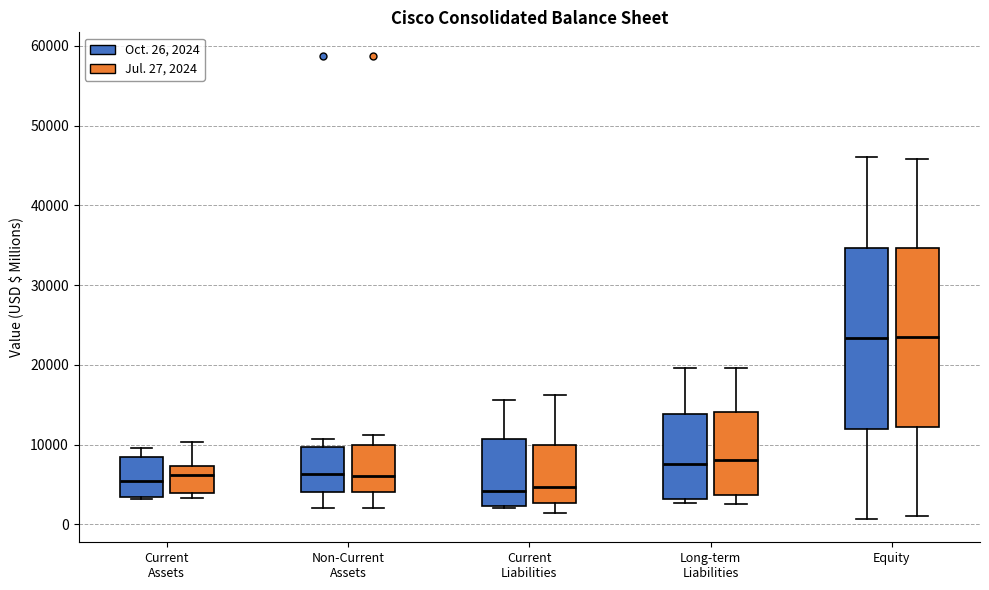

Reading left to right, transcribe this box plot: for each box, give where its median line is, the range the box spans, and where its two whiskers end, as read against the y-axis. The values are not printed on the chart, so give them approximately, as read against the axis.

Current Assets (Oct. 26, 2024): median 5000, box 3000 to 8000, whiskers 3000 (just below the box's lower edge) to 10000
Current Assets (Jul. 27, 2024): median 6000, box 4000 to 7000, whiskers 3000 to 10000
Non-Current Assets (Oct. 26, 2024): median 6000, box 4000 to 10000, whiskers 2000 to 11000
Non-Current Assets (Jul. 27, 2024): median 6000, box 4000 to 10000, whiskers 2000 to 11000
Current Liabilities (Oct. 26, 2024): median 4000, box 2000 to 11000, whiskers 2000 to 16000
Current Liabilities (Jul. 27, 2024): median 5000, box 3000 to 10000, whiskers 1000 to 16000
Long-term Liabilities (Oct. 26, 2024): median 8000, box 3000 to 14000, whiskers 3000 (just below the box's lower edge) to 20000
Long-term Liabilities (Jul. 27, 2024): median 8000, box 4000 to 14000, whiskers 3000 to 20000
Equity (Oct. 26, 2024): median 23000, box 12000 to 35000, whiskers 1000 to 46000
Equity (Jul. 27, 2024): median 23000, box 12000 to 35000, whiskers 1000 to 46000